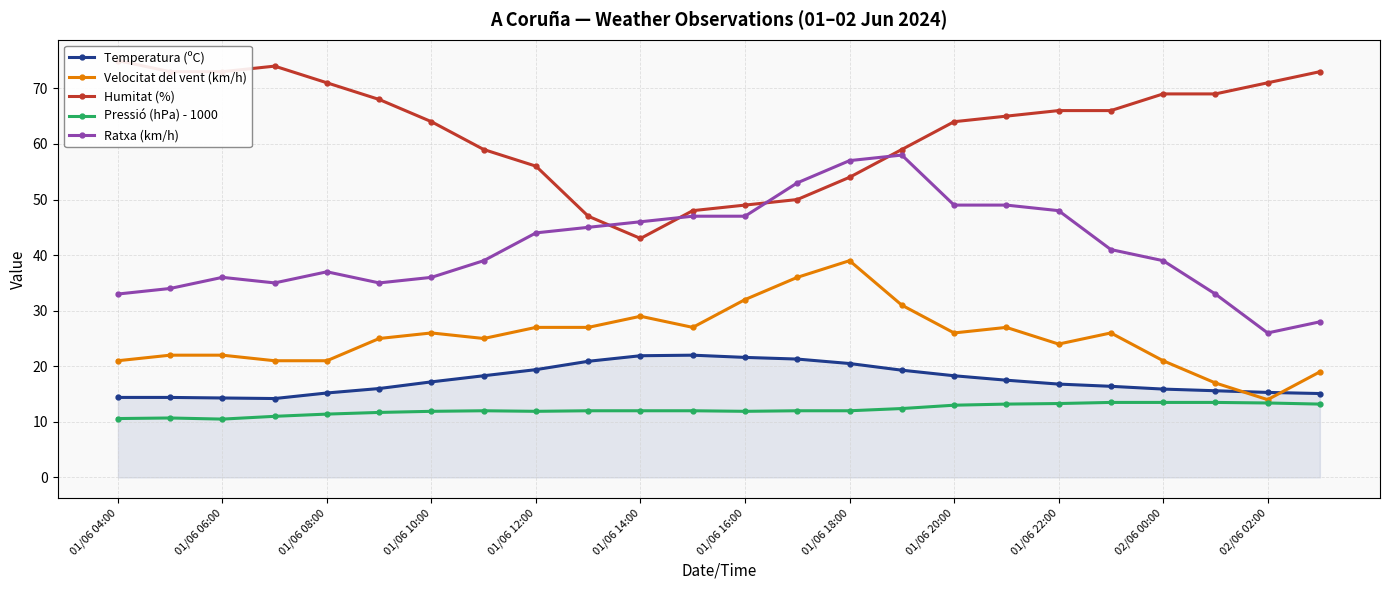

The value of Pressió (hPa) - 1000 at 01/06 18:00 is 16.4. True or false?

False